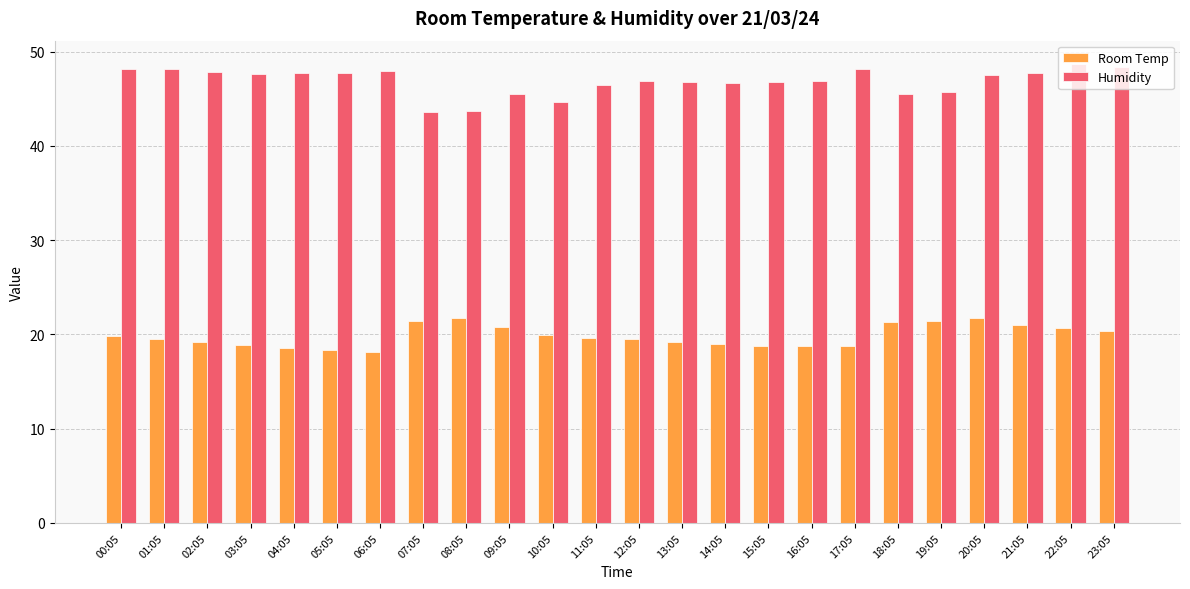

What is the lowest value of the Humidity series?

43.5